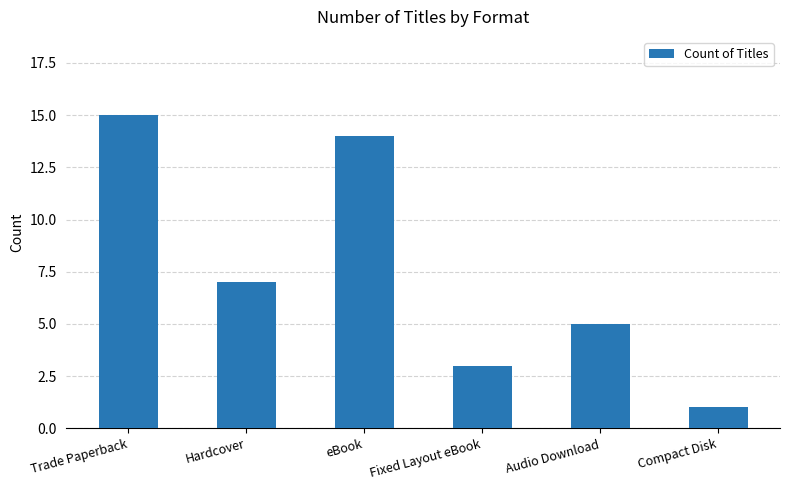

Reading left to right, transcribe all the data shown in this chart.

Trade Paperback=15	Hardcover=7	eBook=14	Fixed Layout eBook=3	Audio Download=5	Compact Disk=1